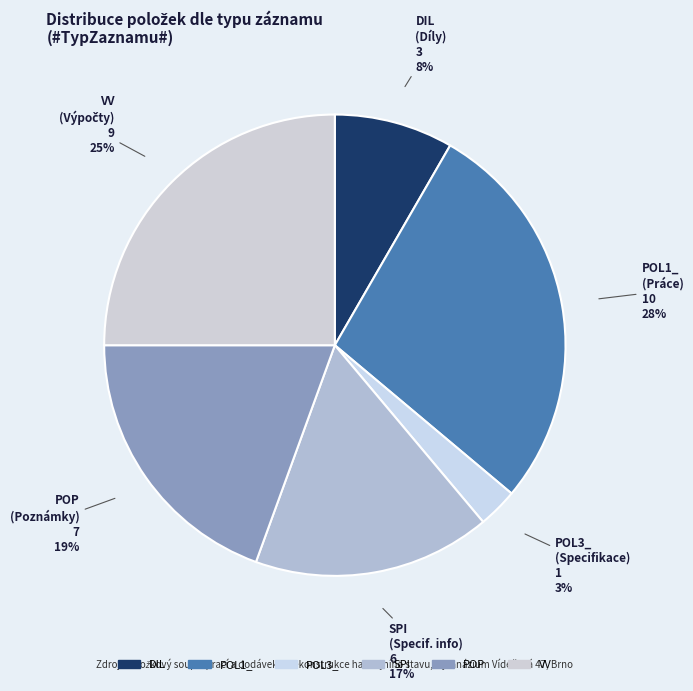

Rank the categories by value from lowest to highest.

POL3_, DIL, SPI, POP, VV, POL1_